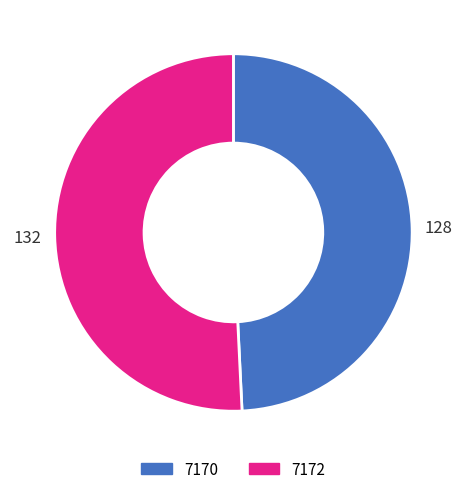

Which category has the biggest portion of the pie?

7172